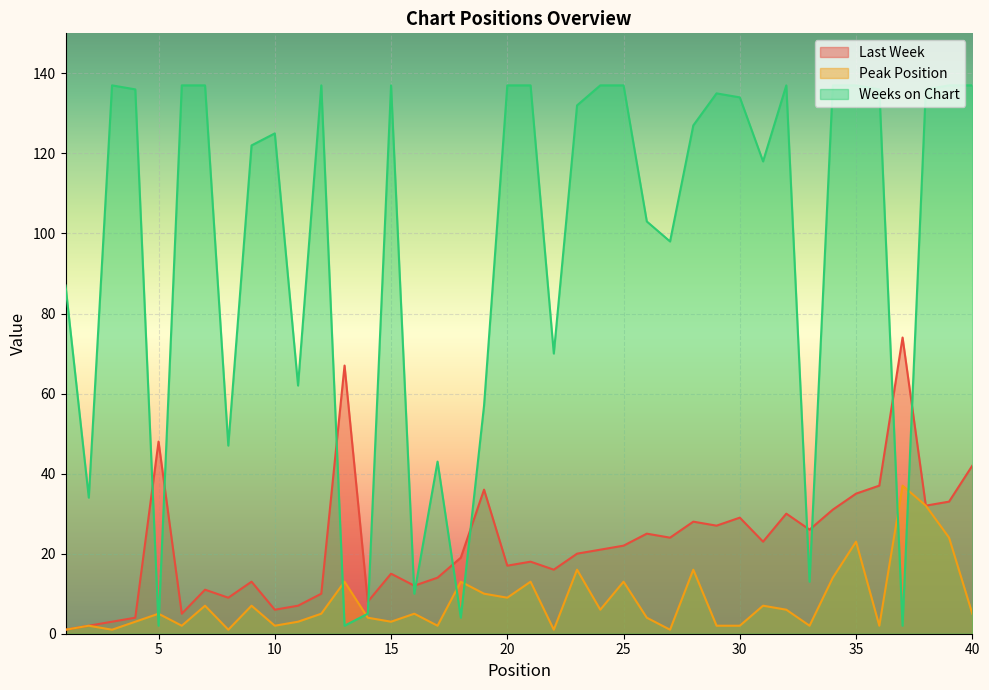

What is the difference between the maximum and minimum values in the Peak Position series?

36